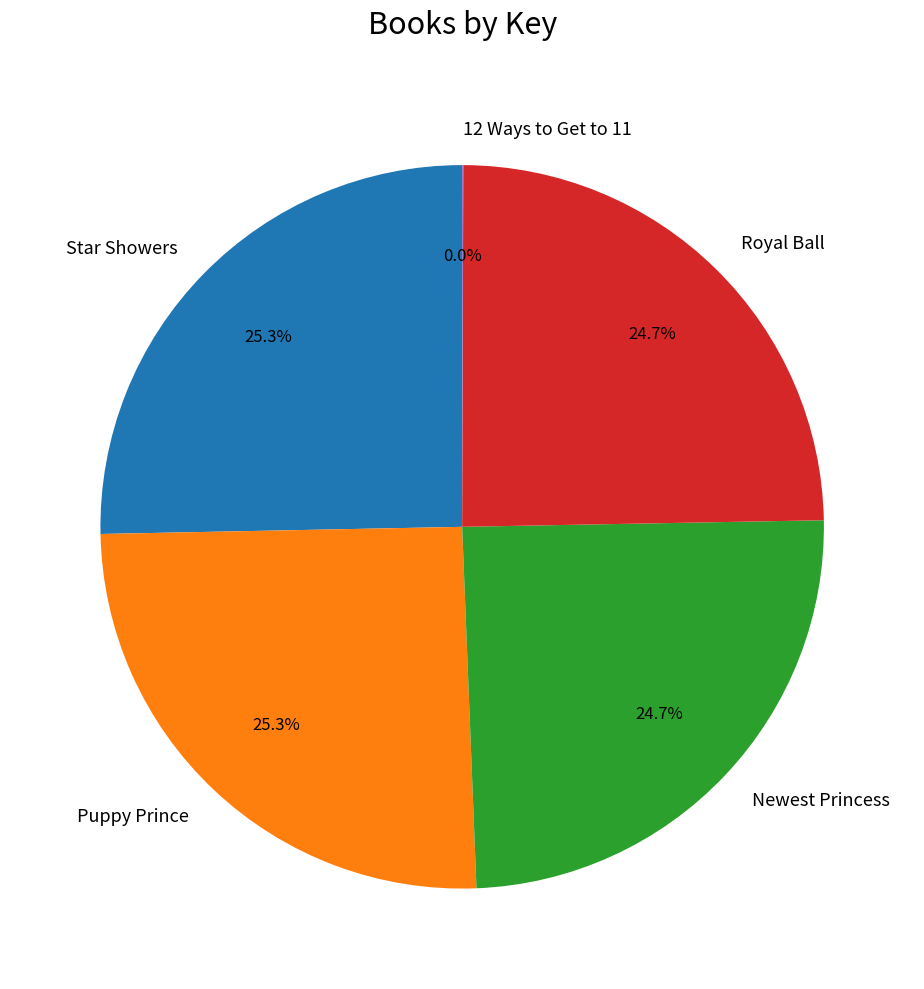

Approximately how many times larger is the value at Star Showers compared to Royal Ball?

1.0